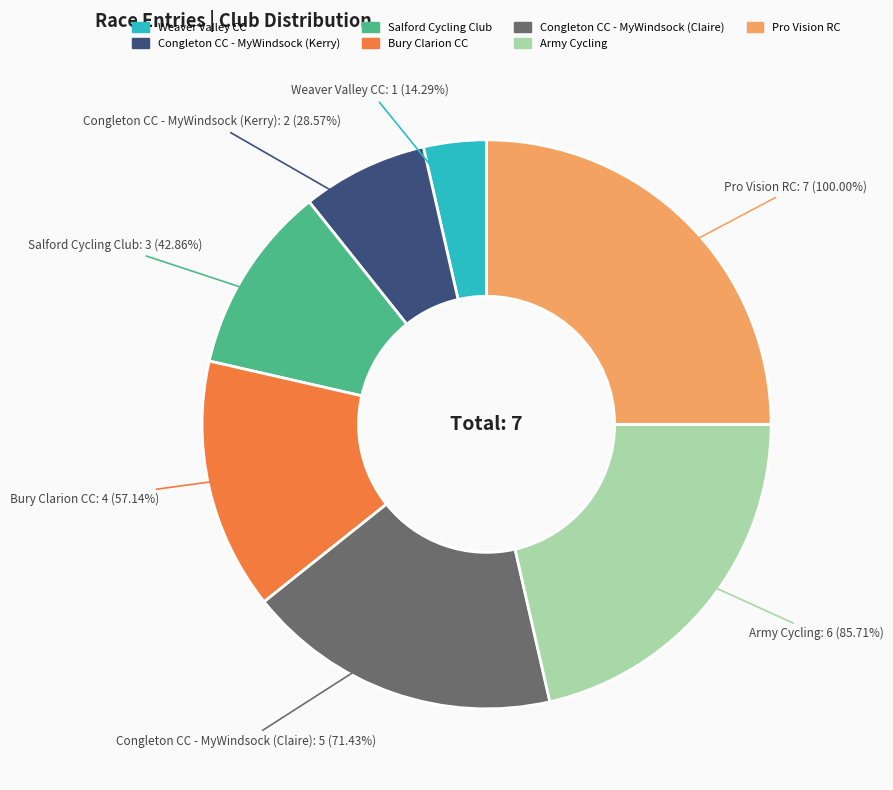

True or false: Congleton CC - MyWindsock (Claire) accounts for 18% of the total.

True